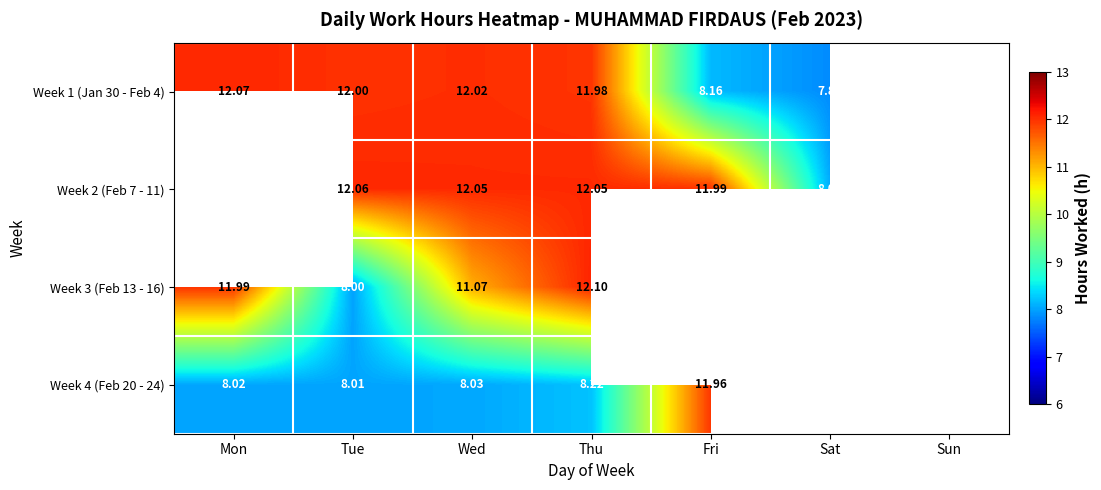

Is it true that Week 4 (Feb 20 - 24) equals 8.0 at Wed?

True